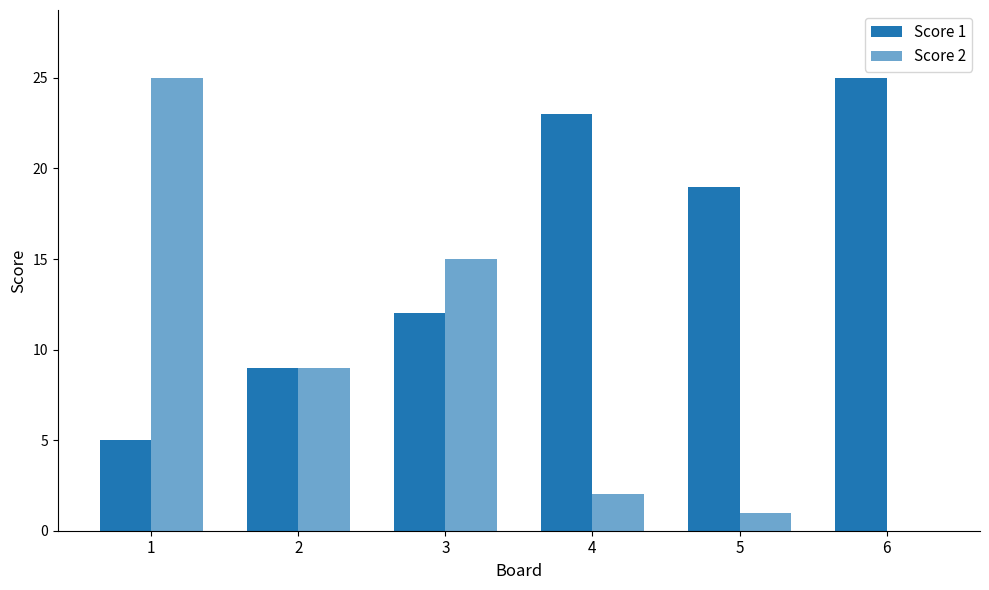

At 4, list the series in order from largest to smallest.

Score 1, Score 2